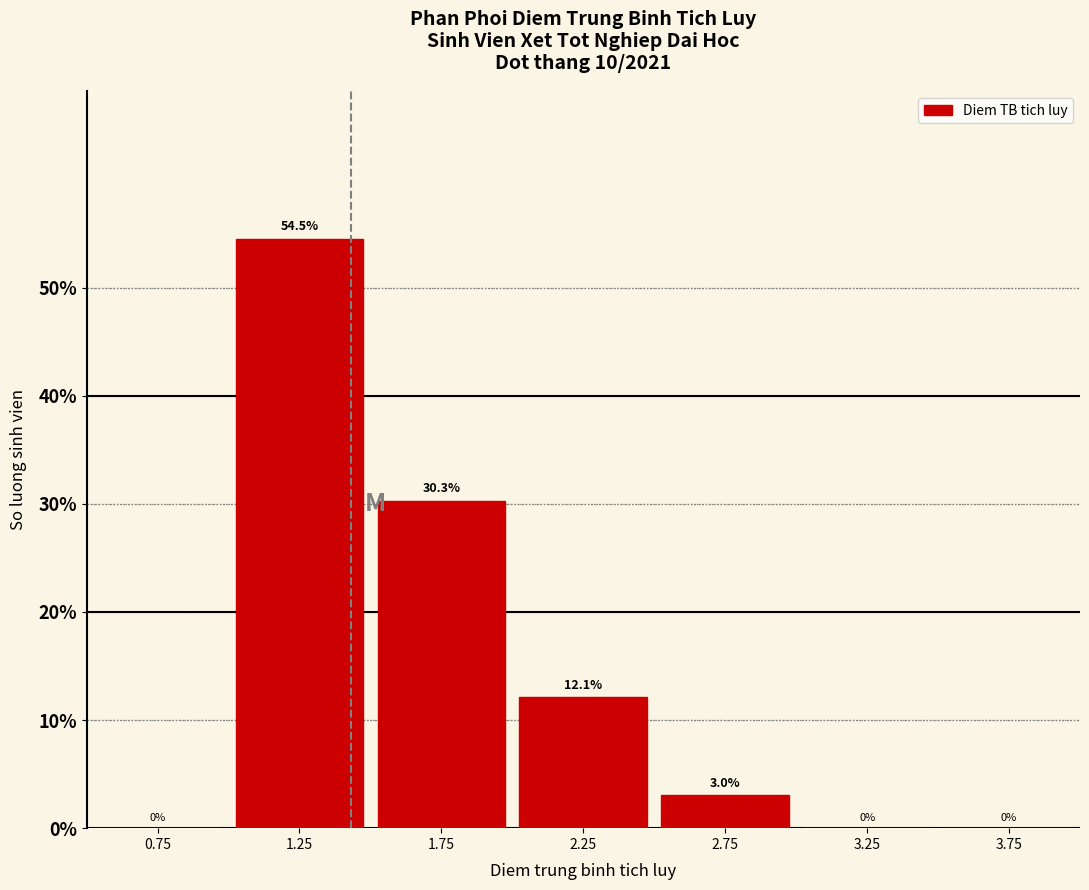

Reading left to right, transcribe this chart: for each bar, give the range it covers on the x-axis and its height.

0.5 to 1.0: 0.0
1.0 to 1.5: 54.5
1.5 to 2.0: 30.3
2.0 to 2.5: 12.1
2.5 to 3.0: 3.0
3.0 to 3.5: 0.0
3.5 to 4.0: 0.0